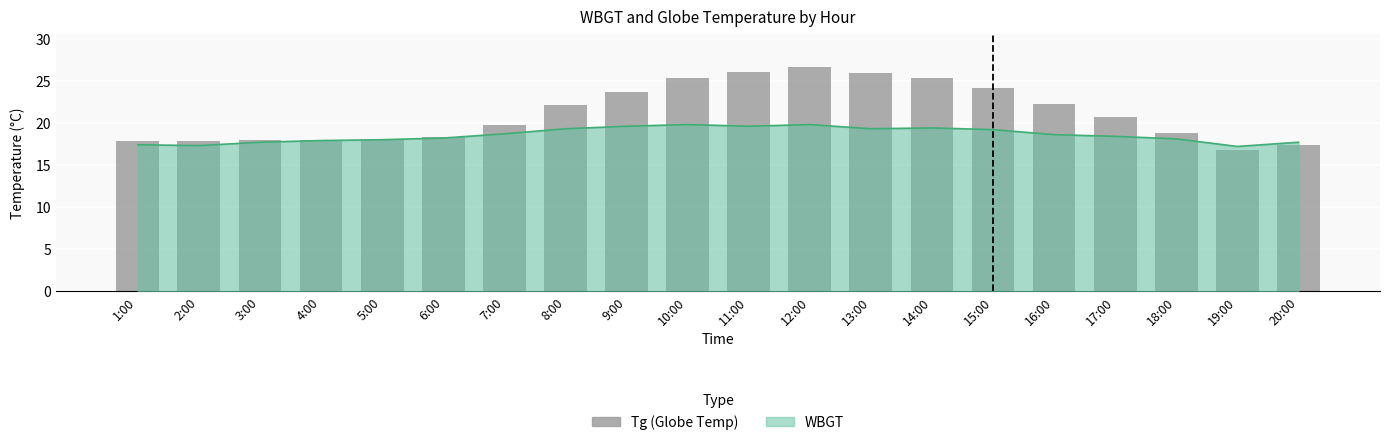

Are the bars horizontal?

No